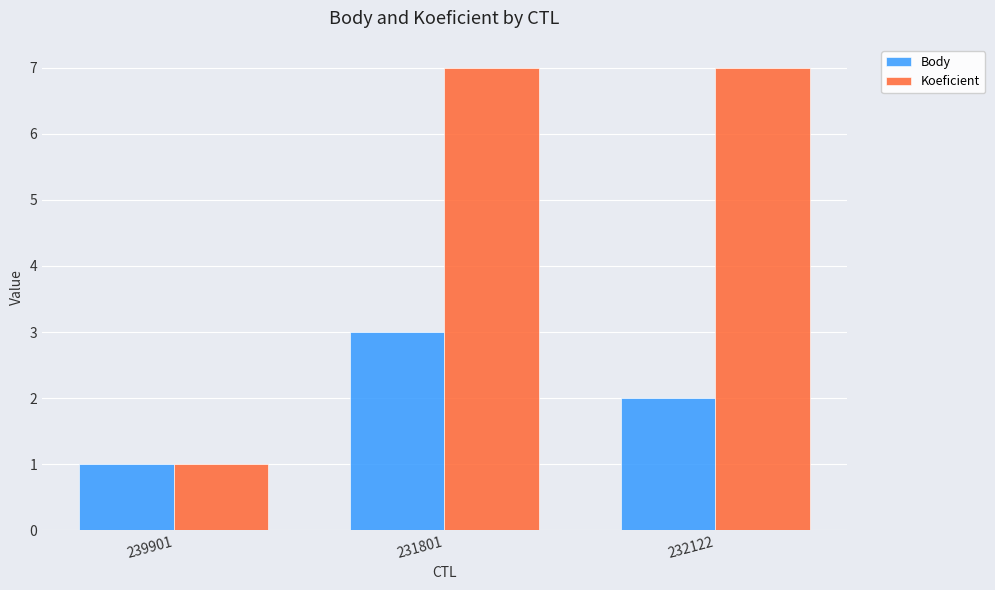

At how many categories does at least one series exceed 6?

2